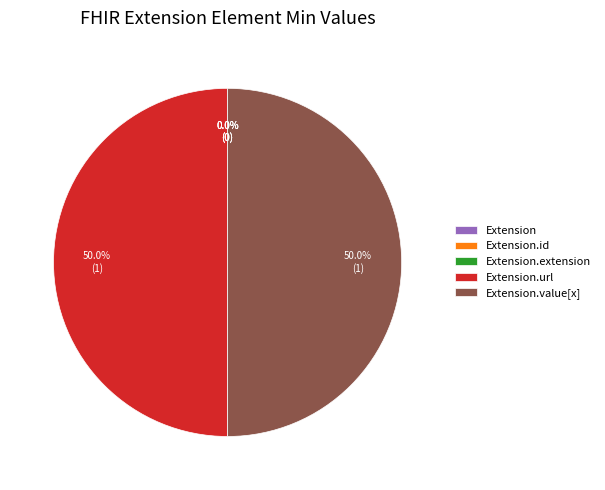

Does Extension account for over 50% of the chart?

No